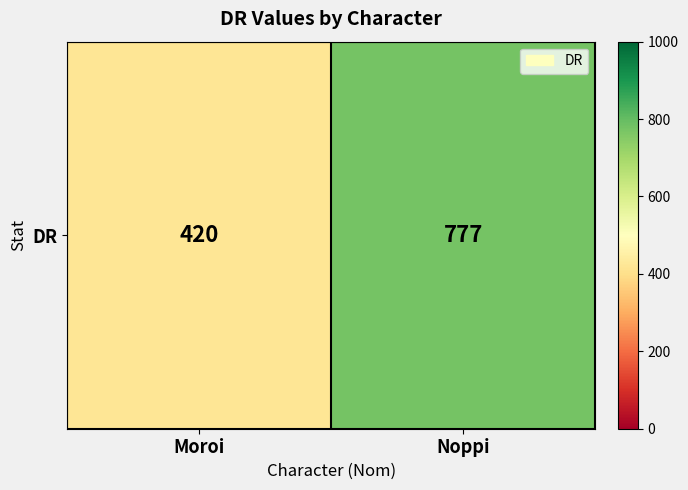

The value at Noppi is 217. True or false?

False